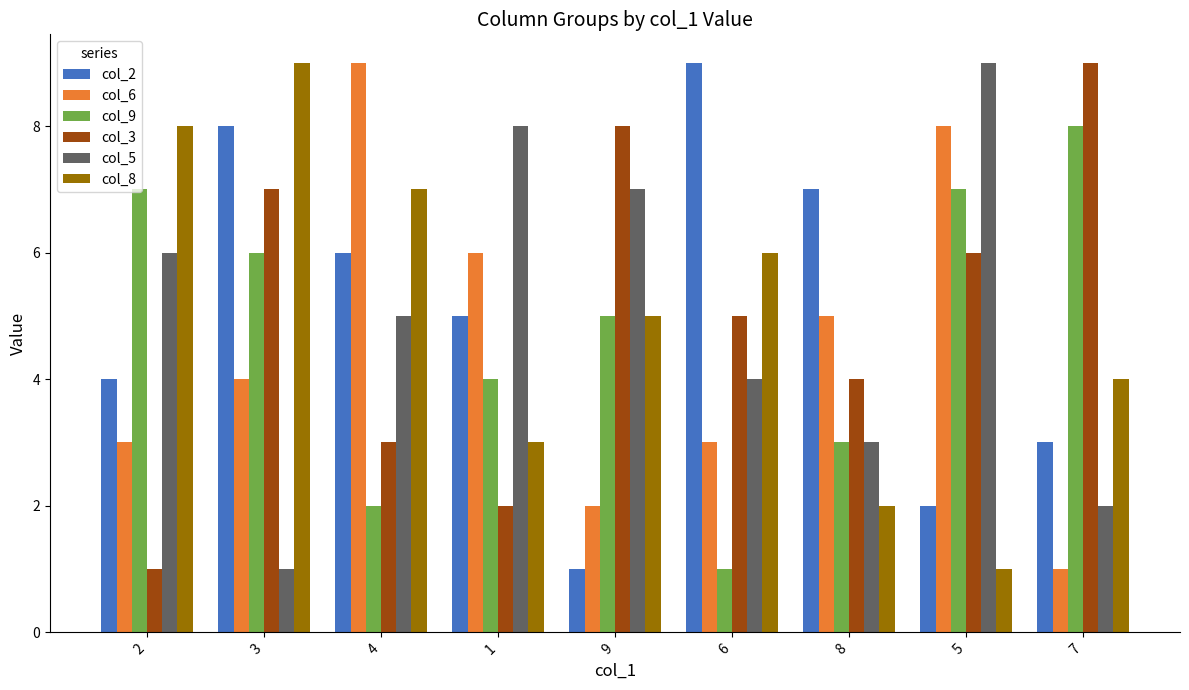

What is the lowest value of the col_6 series?

1